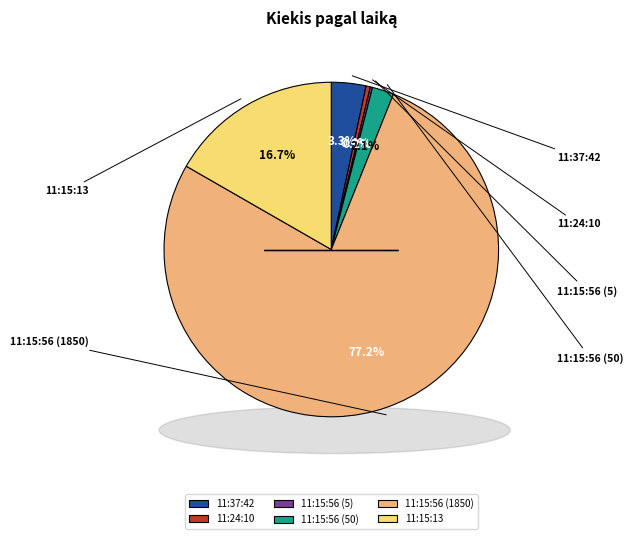

Is the sum of 11:15:56 (5) and 11:15:56 (50) greater than half?

No